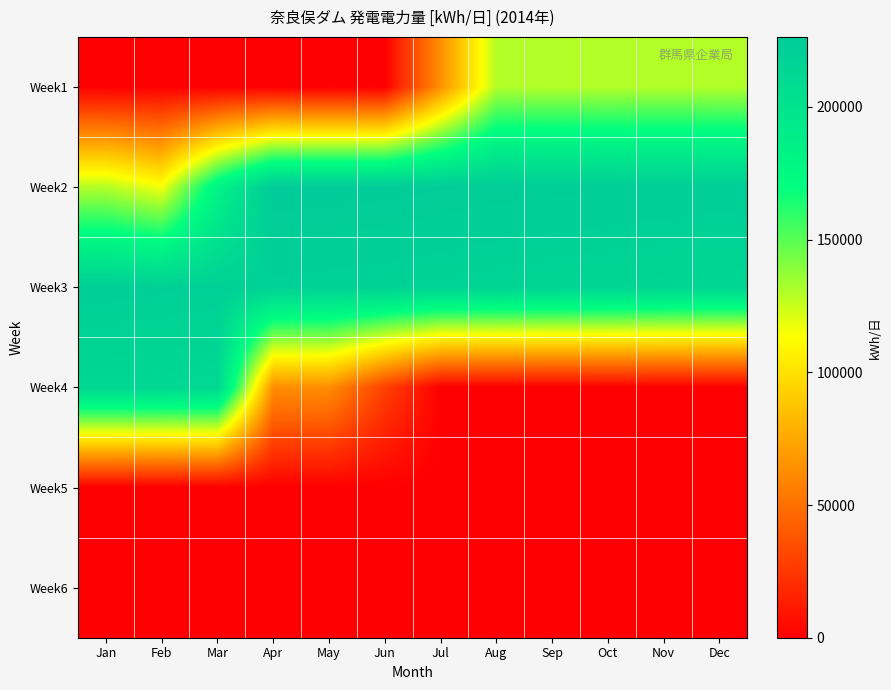

Count the number of categories in the chart.

12